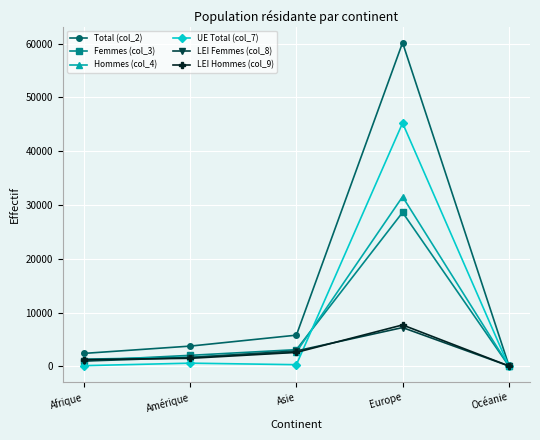

What is the label of the 3rd point from the right?

Asie